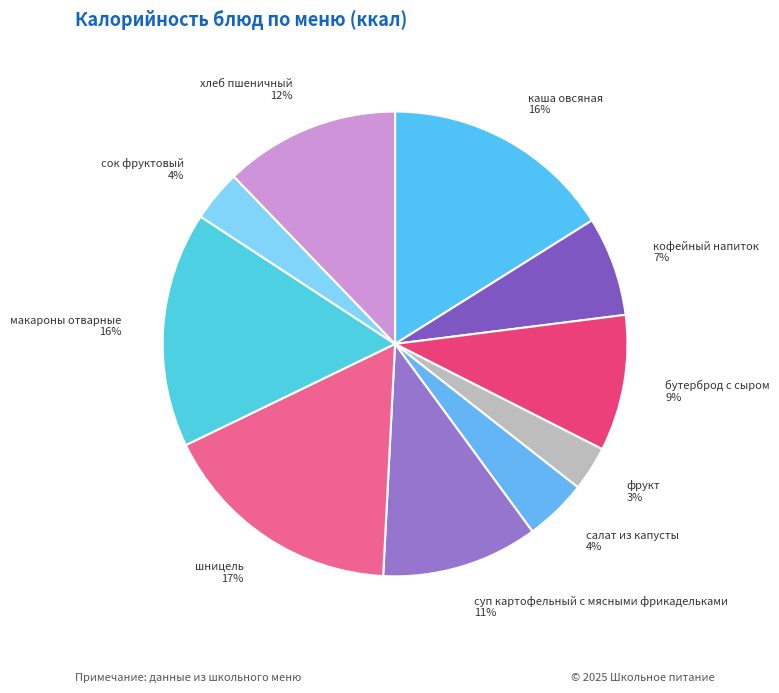

Is it true that сок фруктовый is 4% of the pie?

True